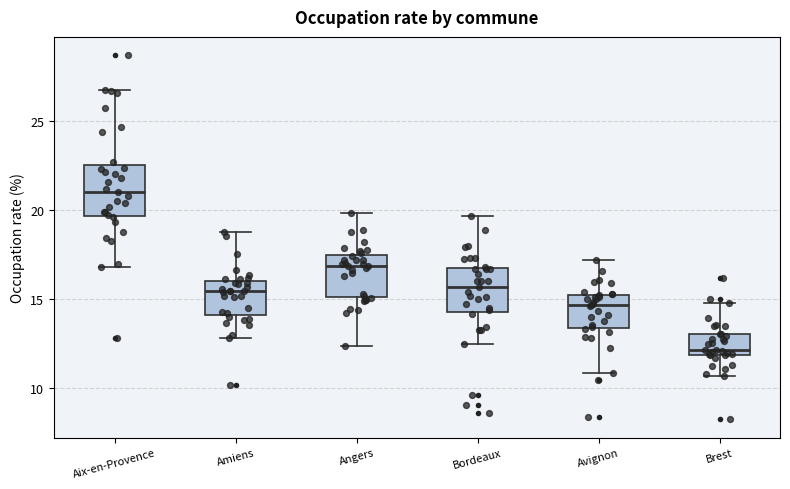

Which box has the highest median line?

Aix-en-Provence